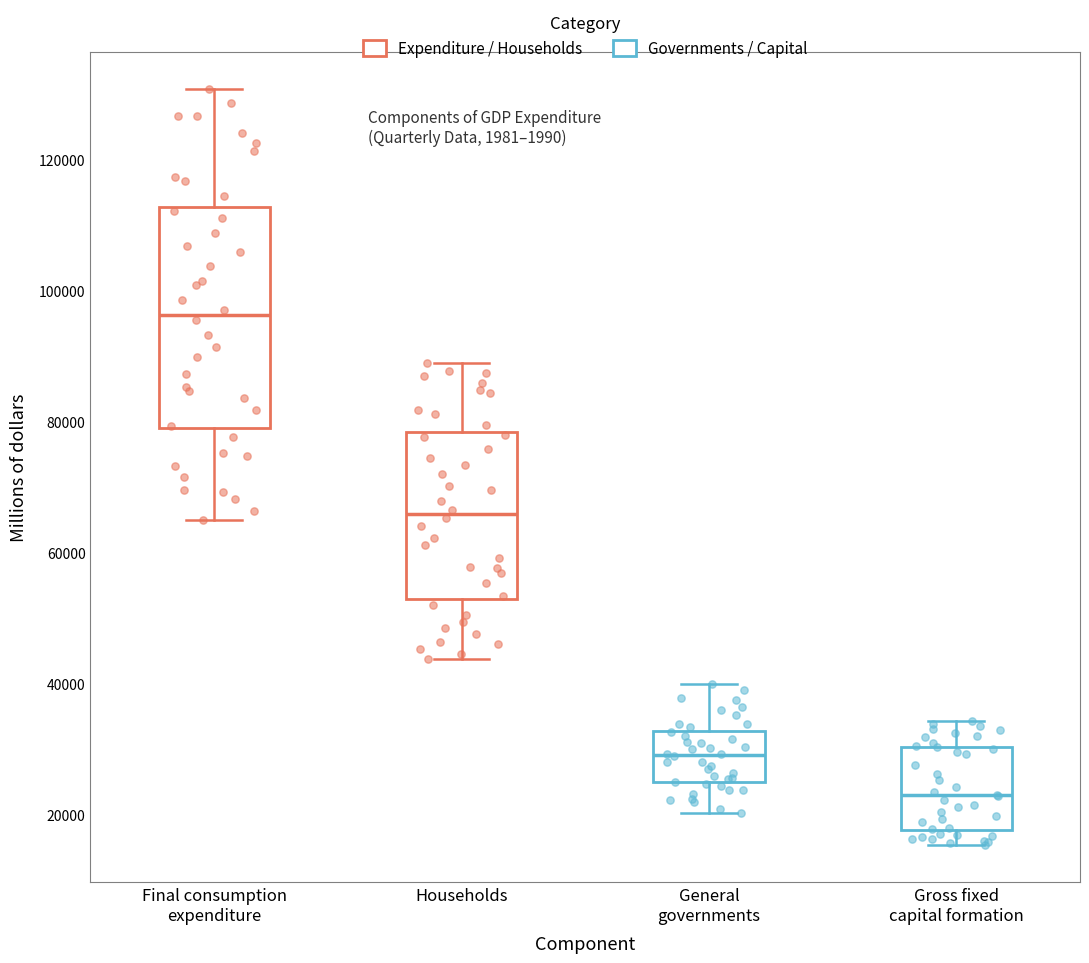

Reading left to right, read every box against the y-axis: the position of its median line, the range the box covers, and the ends of its whiskers. The values are not printed on the chart, so give them approximately, as read against the axis.

Final consumption expenditure: median 96000, box 78000 to 112000, whiskers 66000 to 130000
Households: median 66000, box 52000 to 78000, whiskers 44000 to 88000
General governments: median 30000, box 24000 to 32000, whiskers 20000 to 40000
Gross fixed capital formation: median 22000, box 18000 to 30000, whiskers 16000 to 34000